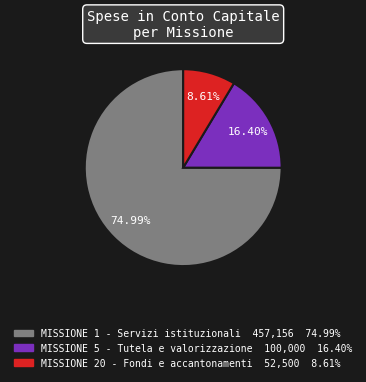

What percentage is the MISSIONE 20 - Fondi e accantonamenti slice, to the nearest percent?

9%